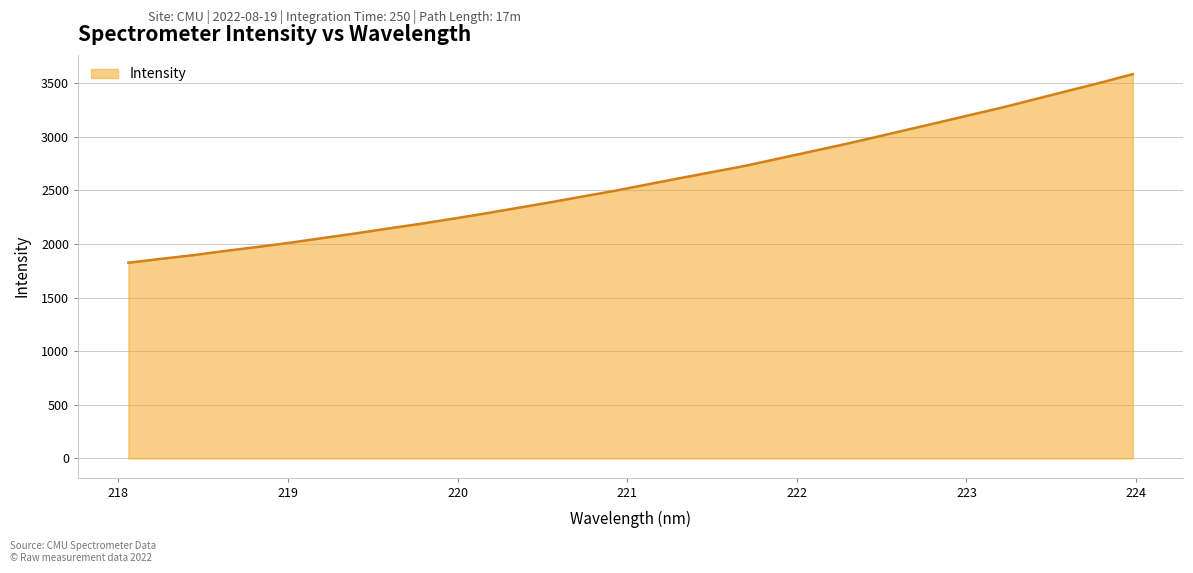

What is the greatest value displayed?

3584.8